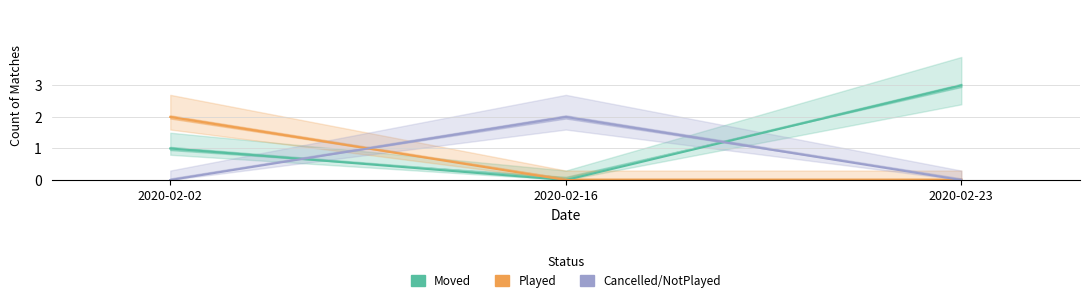

What is the average value of the Moved series?

1